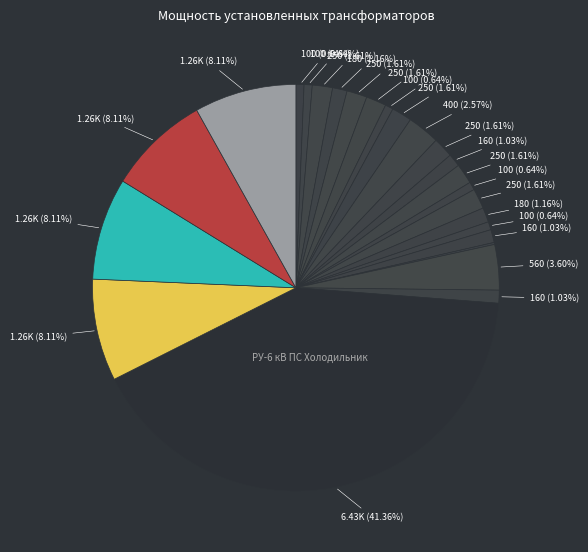

How many slices are in this pie chart?

25